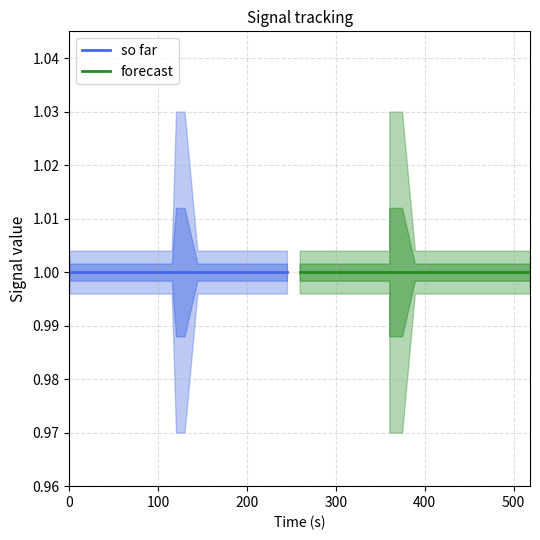

True or false: actual and reference intersect in this chart.

False